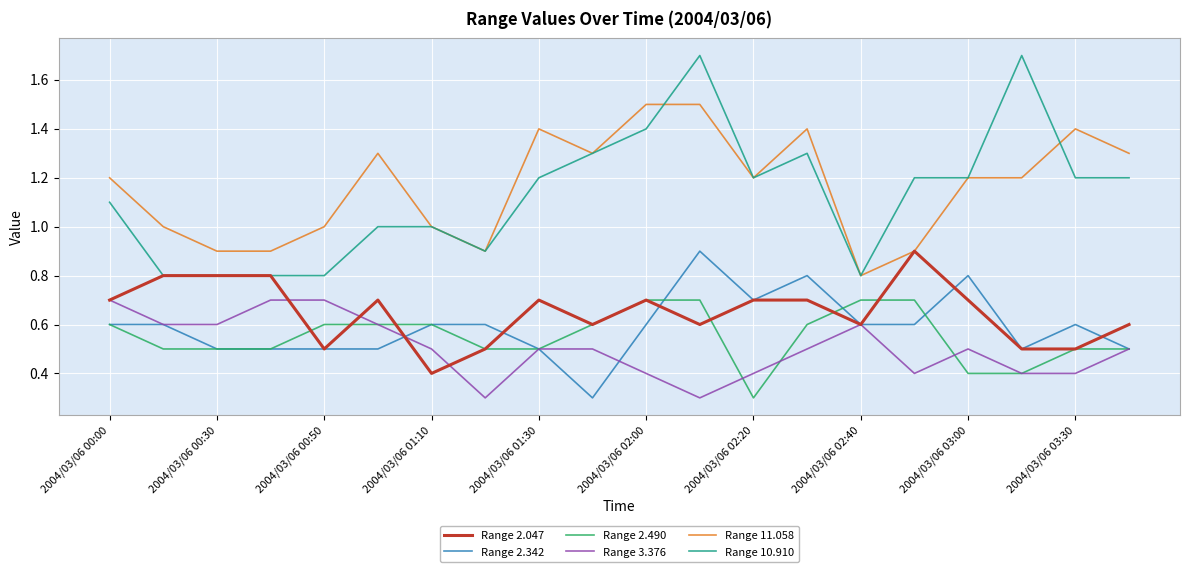

True or false: Range 11.058 and Range 2.490 intersect in this chart.

False